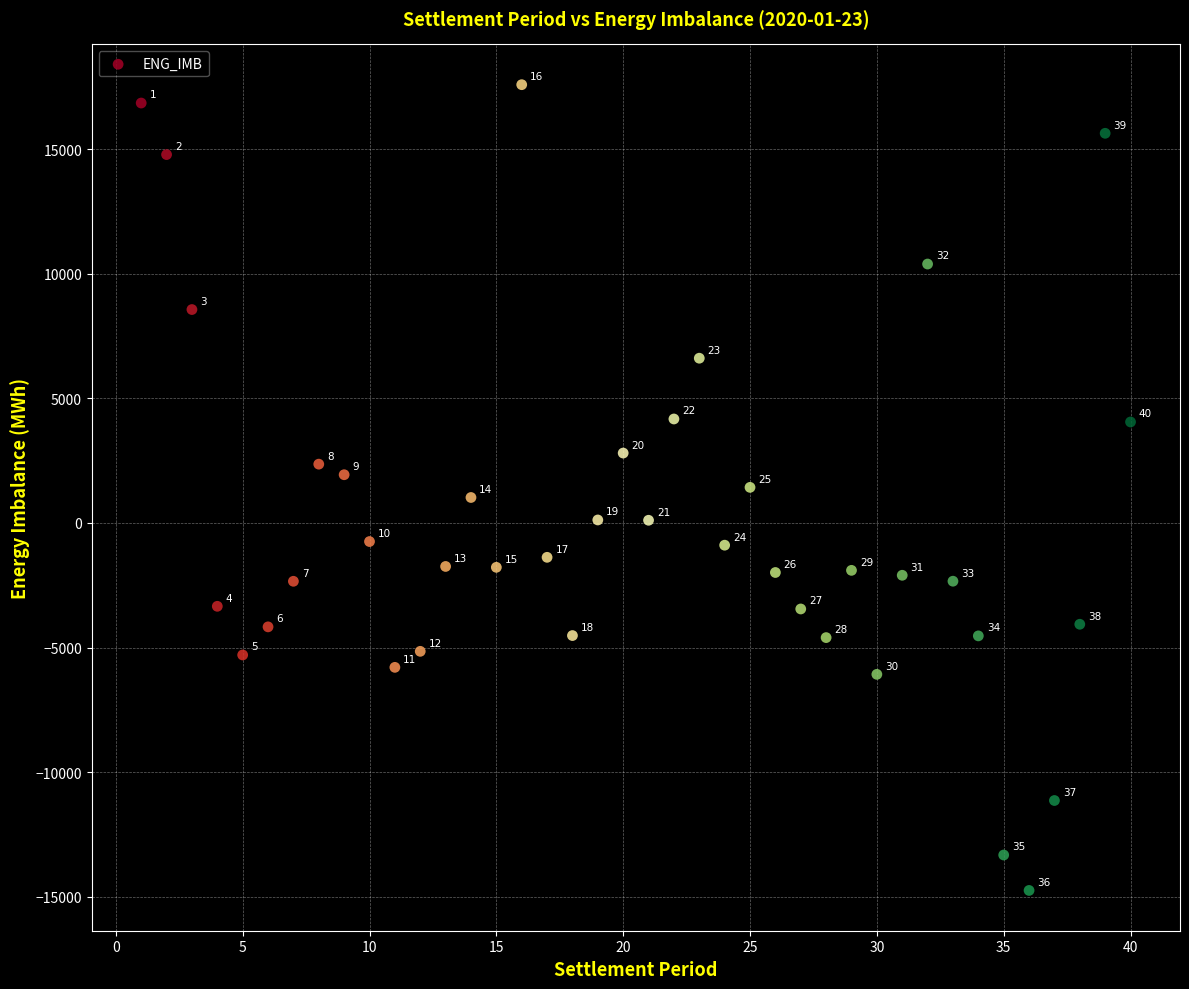

What Y value in the scatter plot is closest to 1421?

1429.4